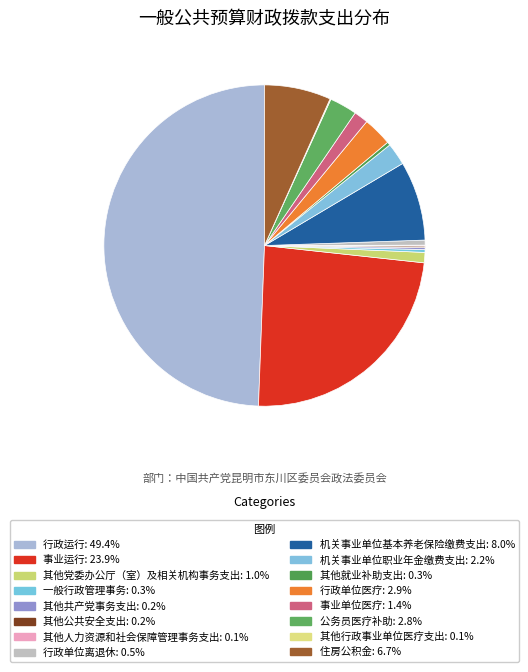

Rank the categories by value from lowest to highest.

其他行政事业单位医疗支出, 其他人力资源和社会保障管理事务支出, 其他公共安全支出, 其他共产党事务支出, 一般行政管理事务, 其他就业补助支出, 行政单位离退休, 其他党委办公厅（室）及相关机构事务支出, 事业单位医疗, 机关事业单位职业年金缴费支出, 公务员医疗补助, 行政单位医疗, 住房公积金, 机关事业单位基本养老保险缴费支出, 事业运行, 行政运行